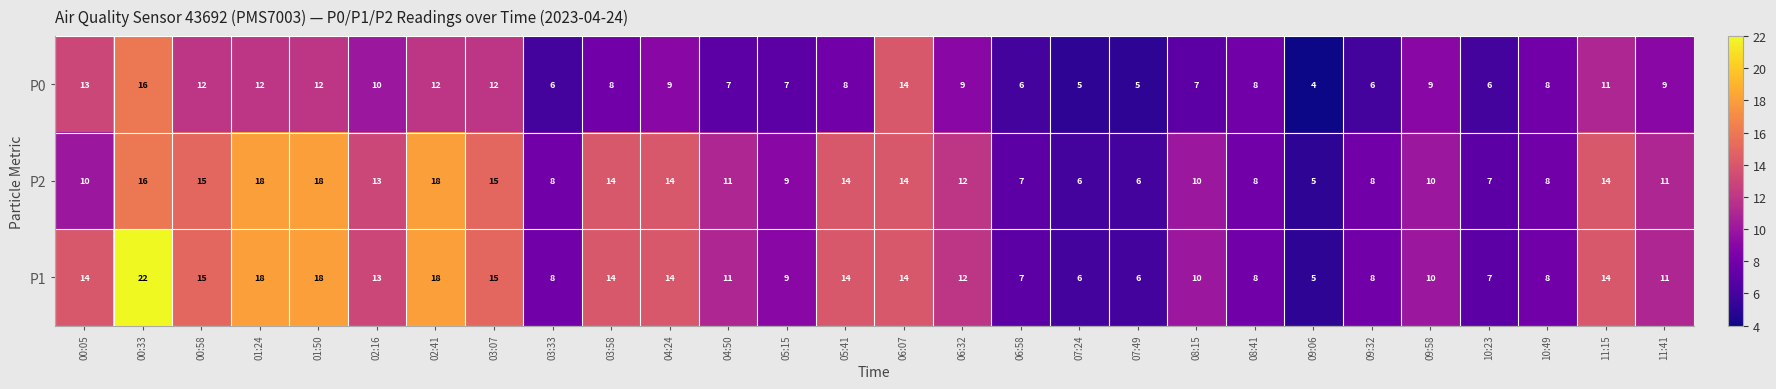

What is the sum of the P1 values at 11:15 and 01:24?

32